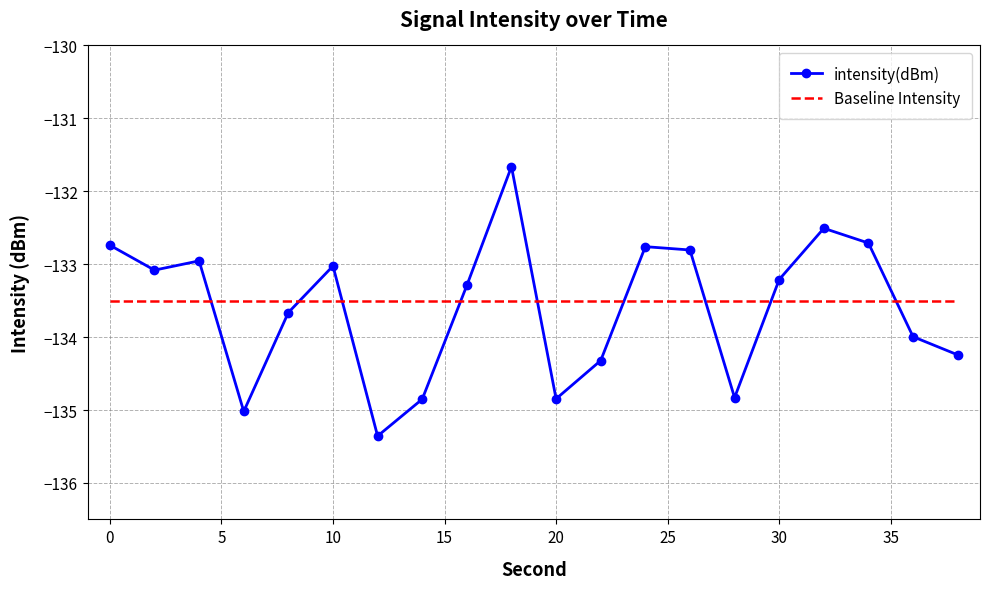

True or false: intensity(dBm) and Baseline Intensity cross at least once.

True